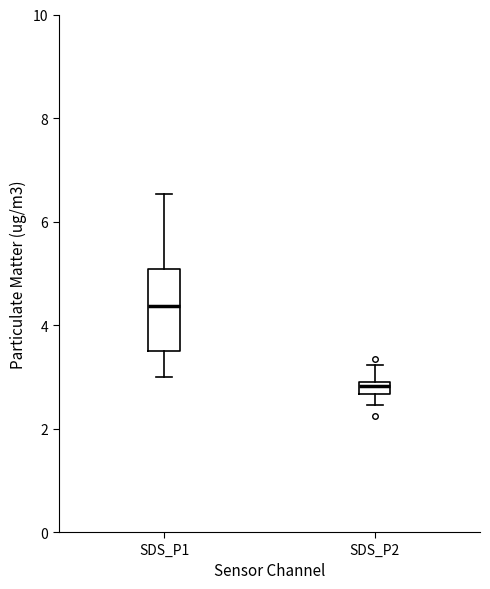

Comparing the boxes themselves (not the whiskers), which one is the tallest?

SDS_P1